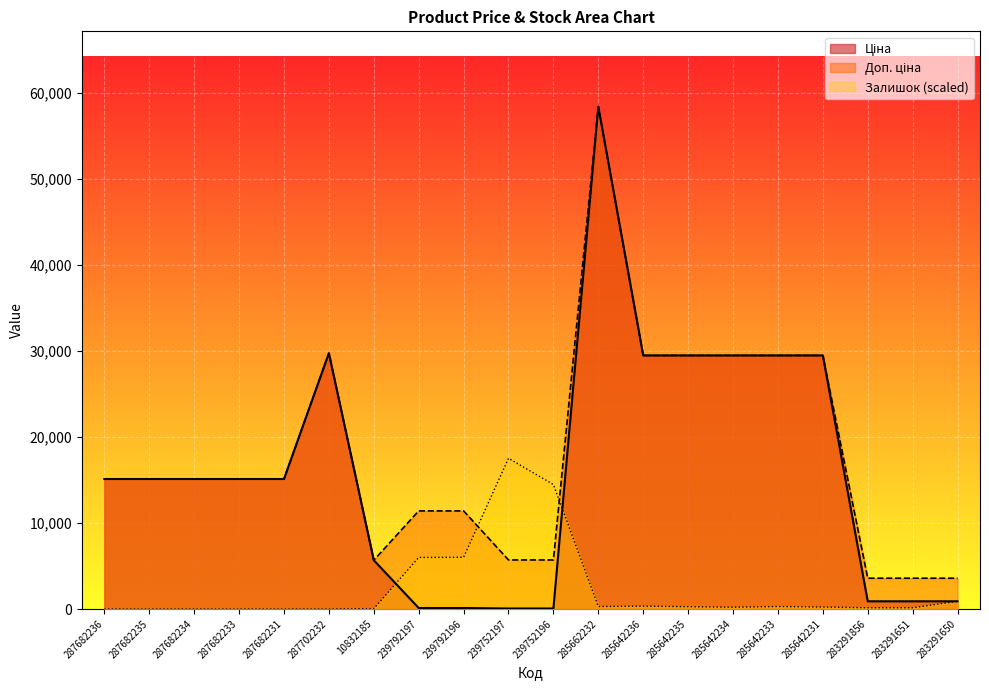

What is the label of the 1st point from the left?

287682236